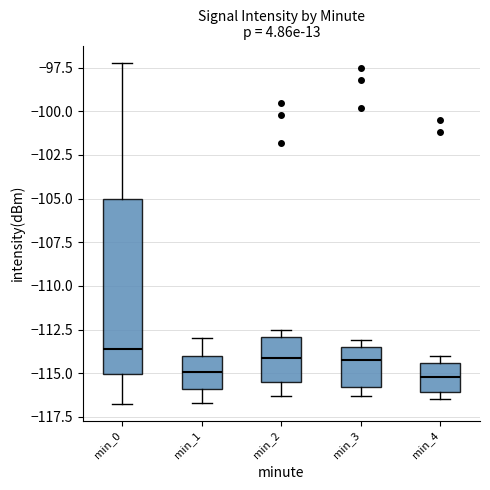

Reading left to right, transcribe this box plot: for each box, give where its median line is, the range the box spans, and where its two whiskers end, as read against the y-axis. The values are not printed on the chart, so give them approximately, as read against the axis.

min_0: median -113.5, box -115.0 to -105.0, whiskers -116.5 to -97.0
min_1: median -115.0, box -116.0 to -114.0, whiskers -116.5 to -113.0
min_2: median -114.0, box -115.5 to -113.0, whiskers -116.5 to -112.5
min_3: median -114.0, box -116.0 to -113.5, whiskers -116.5 to -113.0
min_4: median -115.0, box -116.0 to -114.5, whiskers -116.5 to -114.0